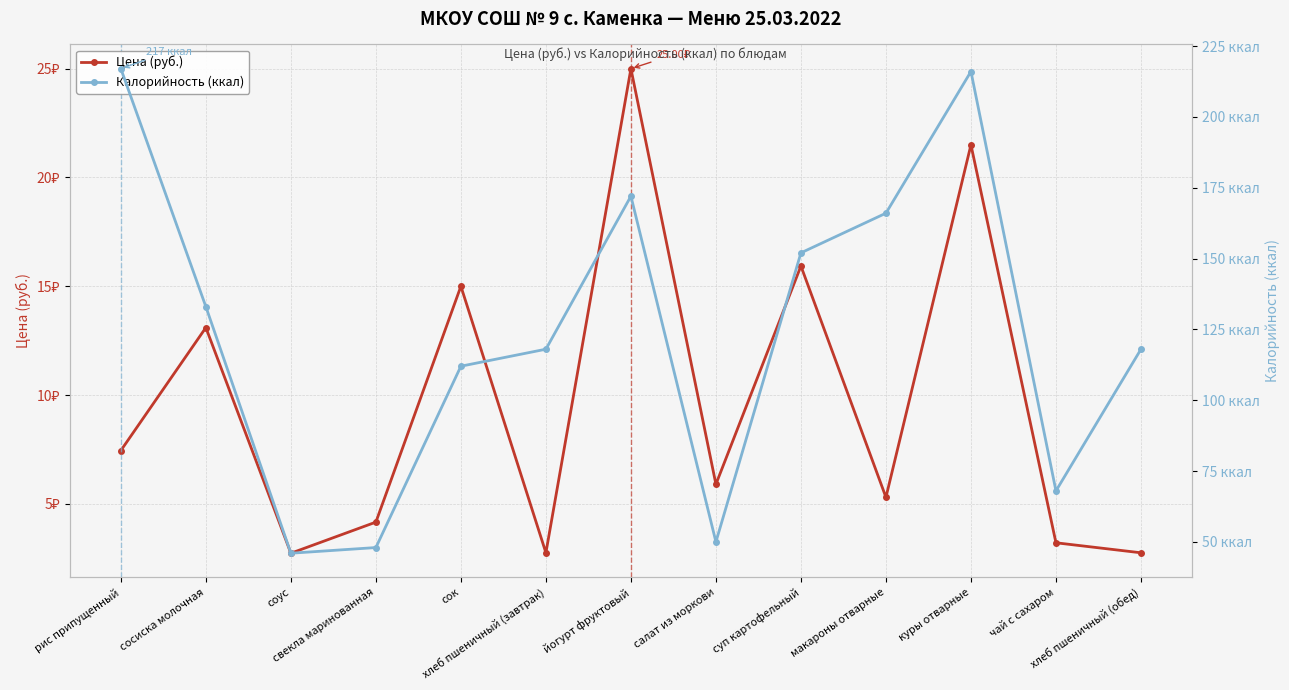

What position from the left is свекла маринованная?

4